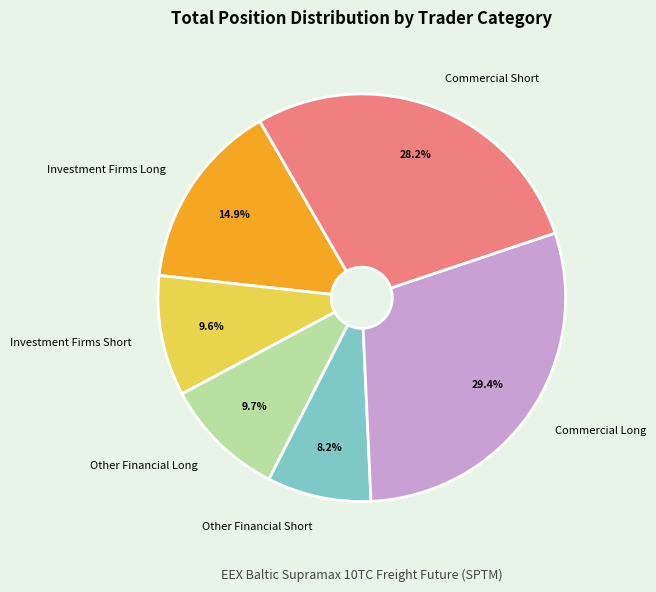

To the nearest percent, what portion does Investment Firms Short represent?

10%